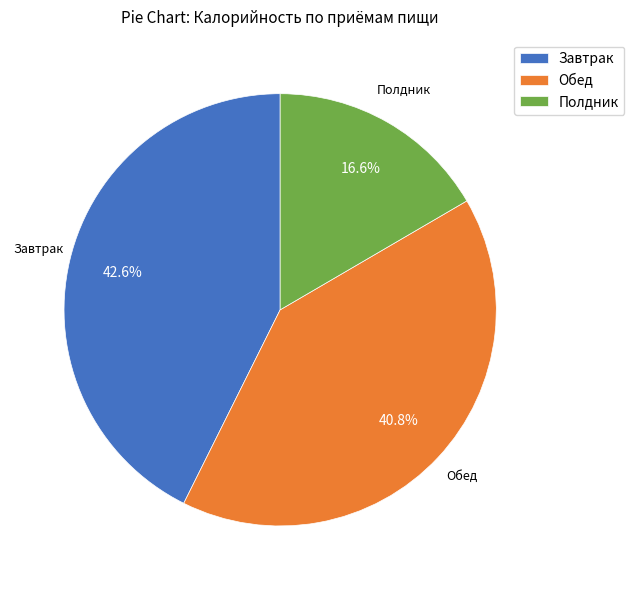

Rank the categories by value from highest to lowest.

Завтрак, Обед, Полдник